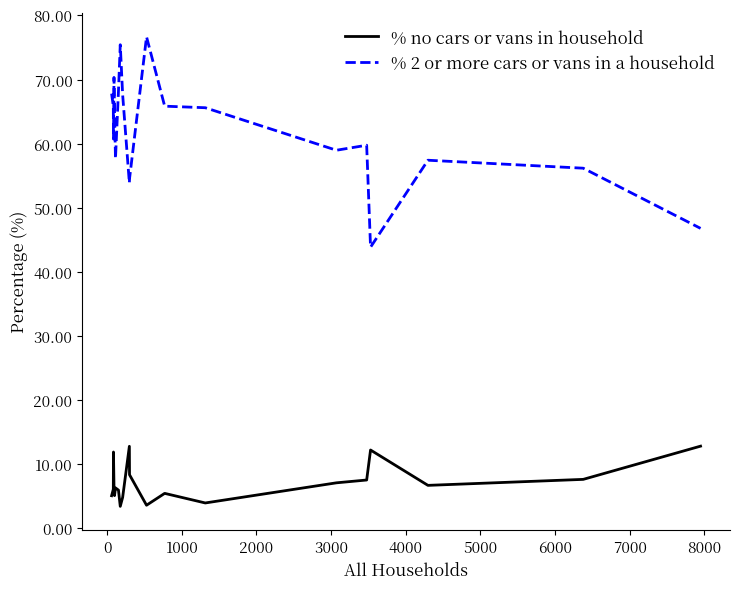

Which series has the largest range (max minus min)?

% 2 or more cars or vans in a household